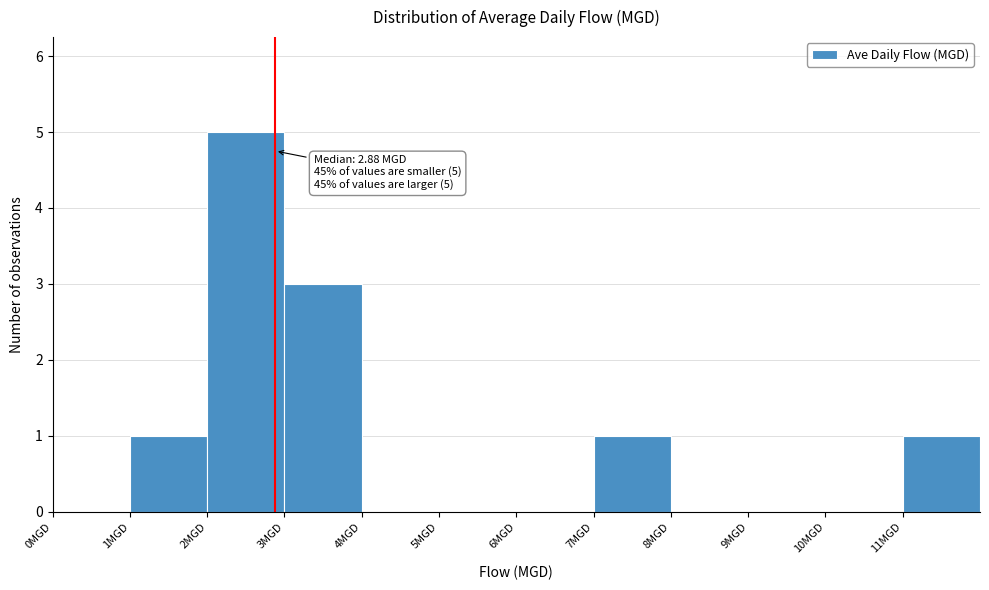

Over which range of the x-axis is the bar tallest?

2 to 3